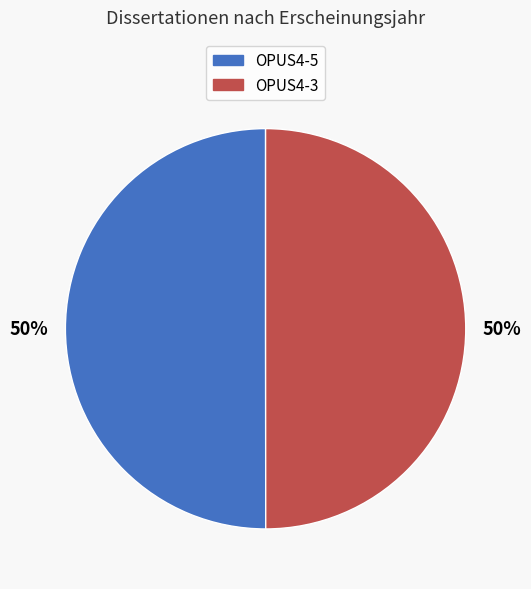

To the nearest percent, what is the combined percentage of OPUS4-3 and OPUS4-5?

100%